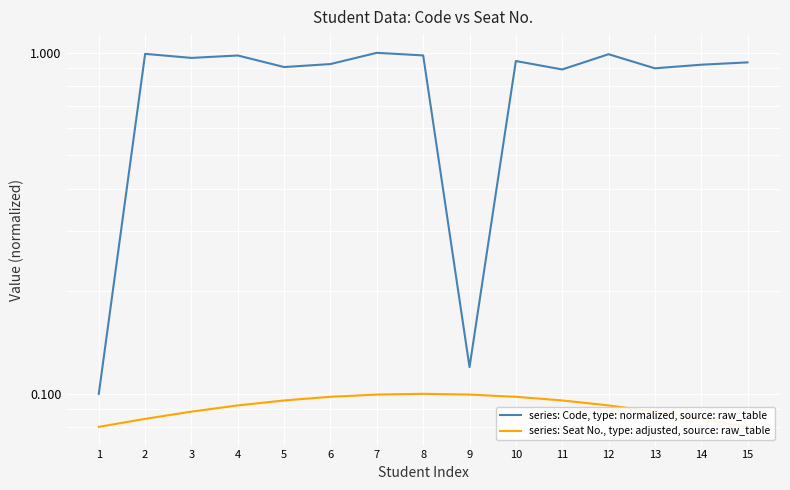

Between 6 and 7, which is larger?

7